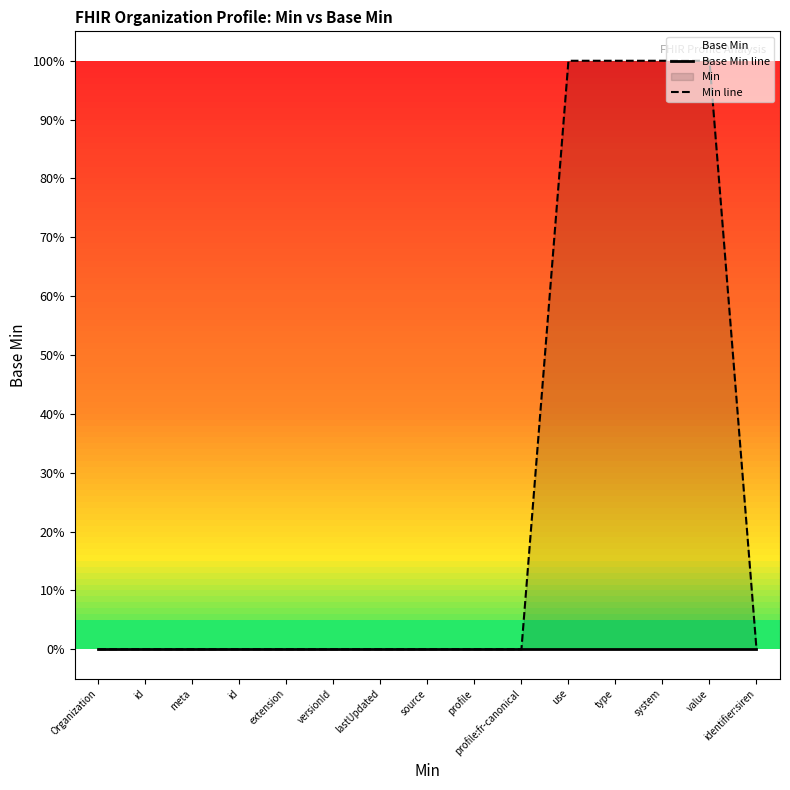

How many values in Min line are above zero?

4